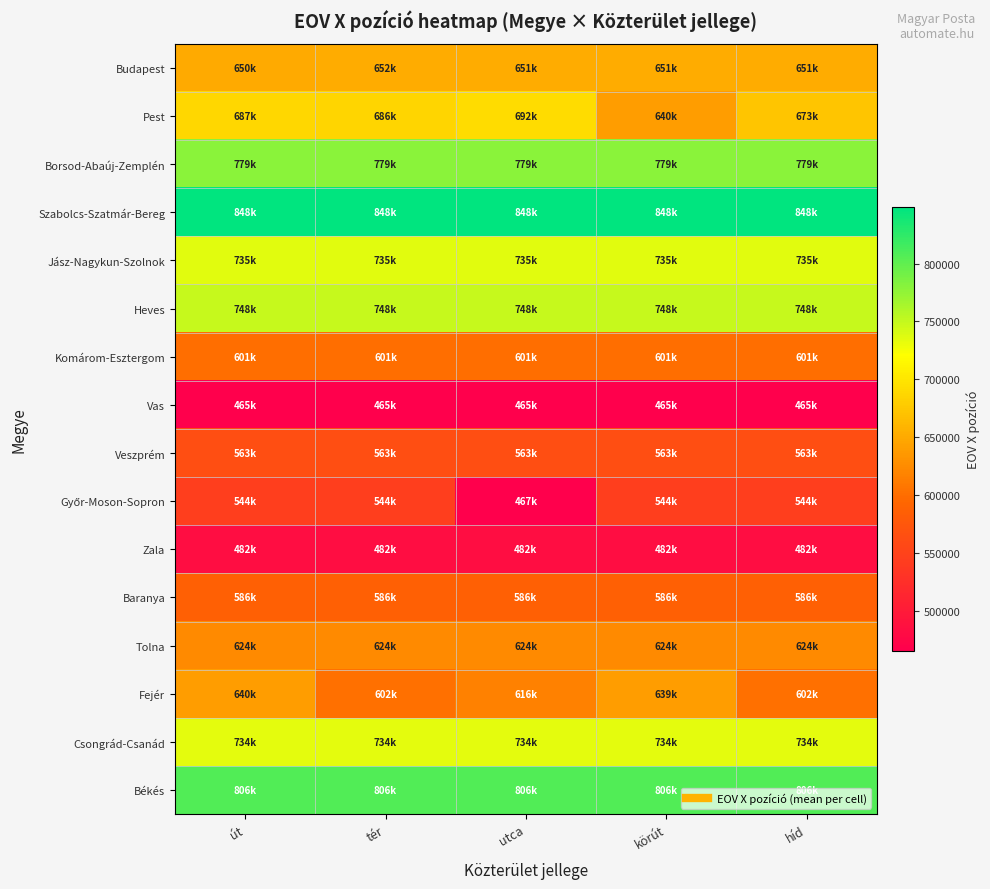

At which category does the chart reach its minimum across all series?

út